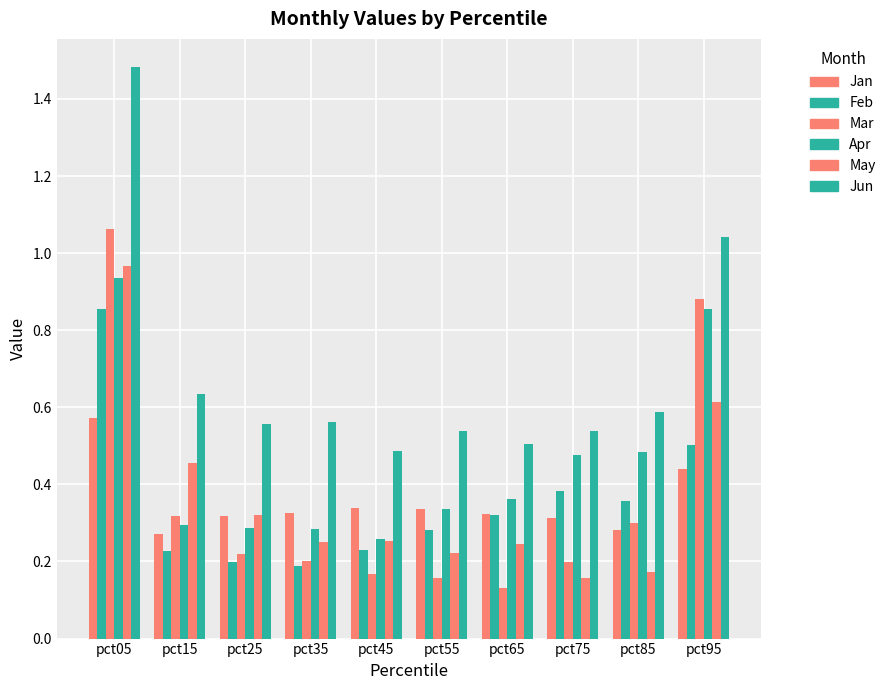

Is it true that Apr equals 0.3 at pct85?

False